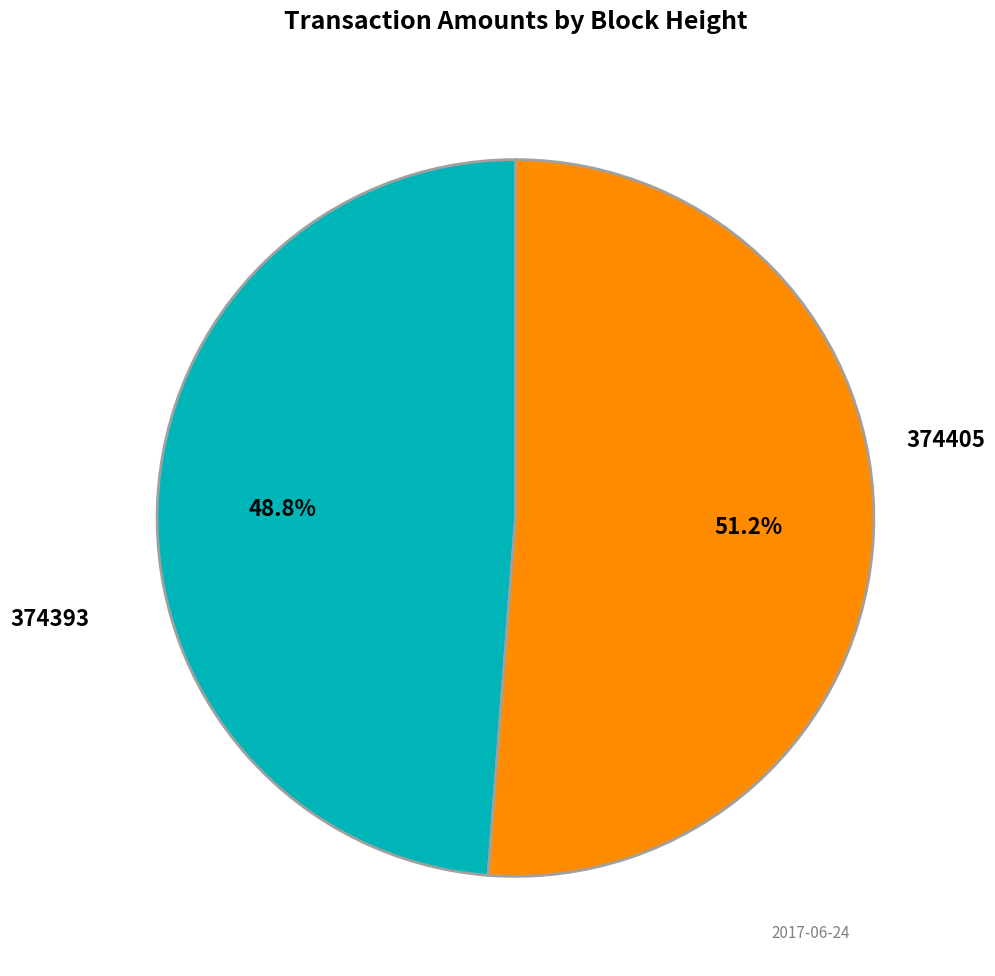

Does any single category account for the majority?

Yes